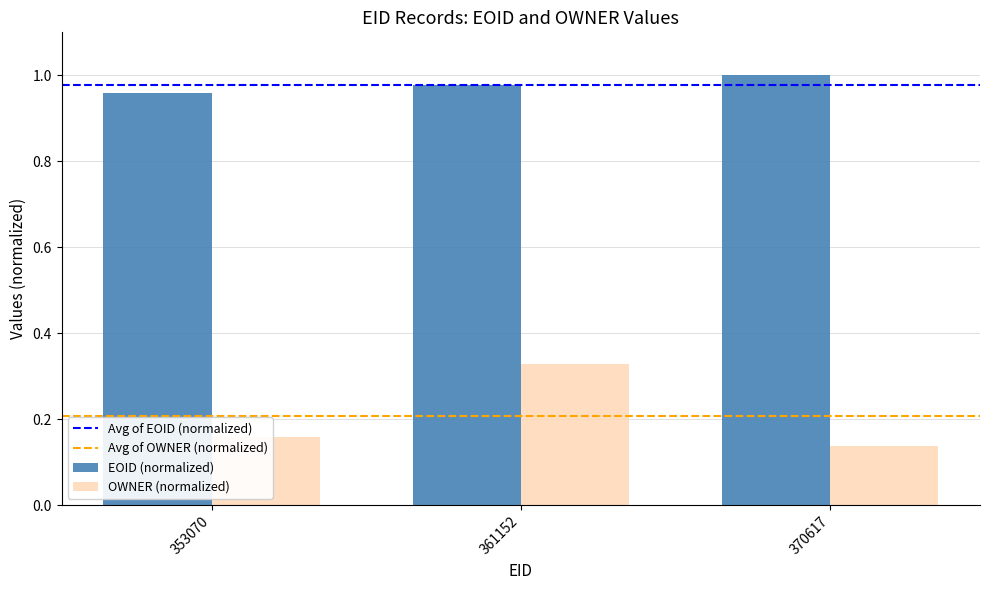

The OWNER (normalized) series shows 0.1 at 353070. True or false?

False